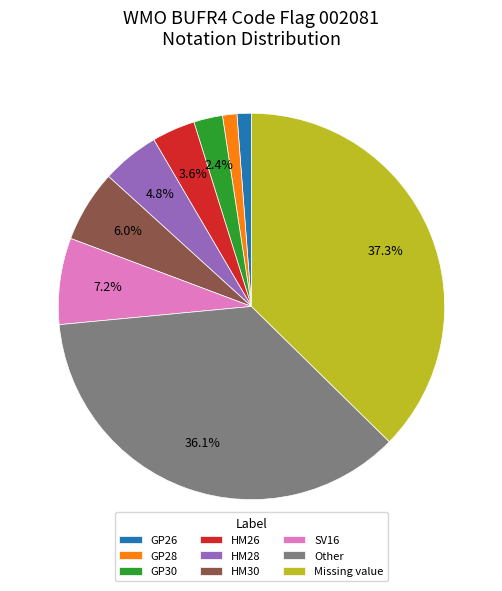

Between Other and HM30, which is larger?

Other